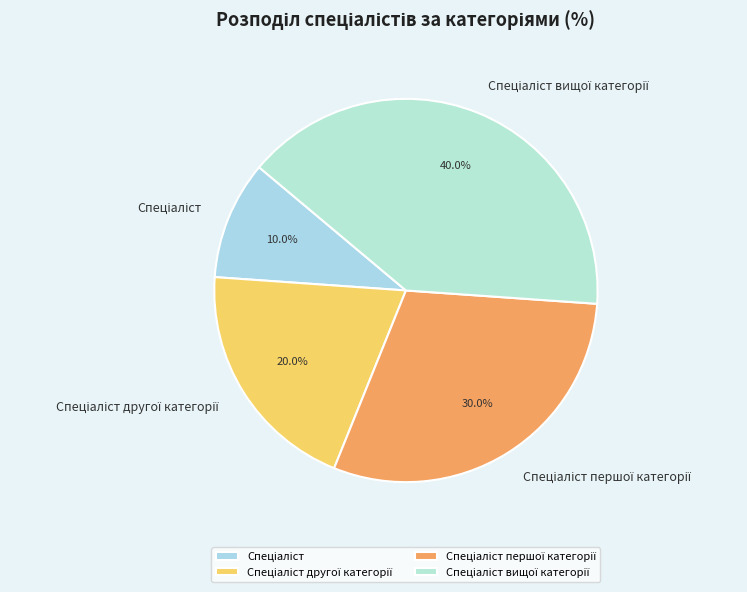

To the nearest percent, what is the difference between the largest and smallest slice percentages?

30%